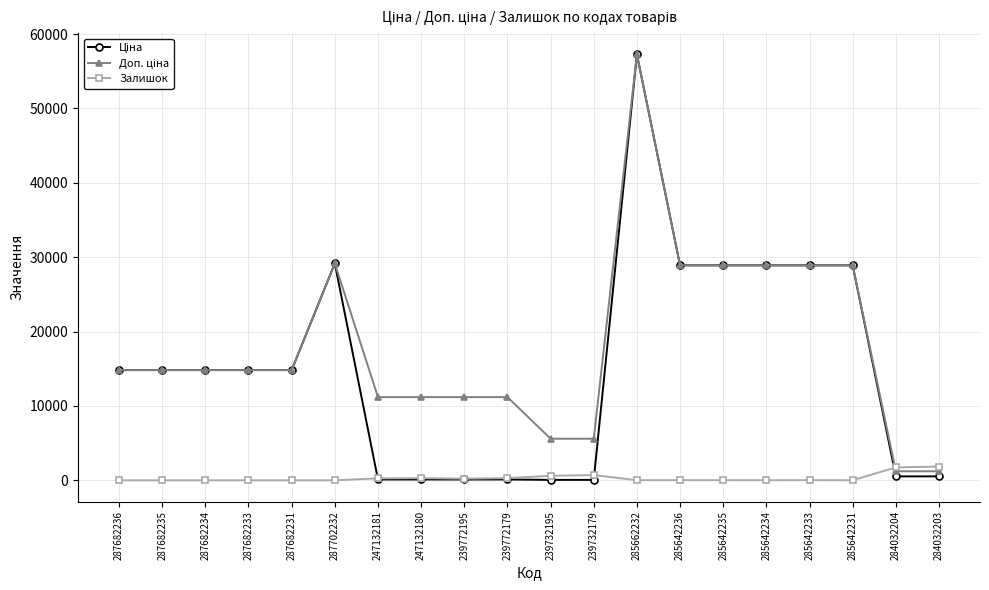

What is the spread (max minus min) of values at 287682233?

14817.6